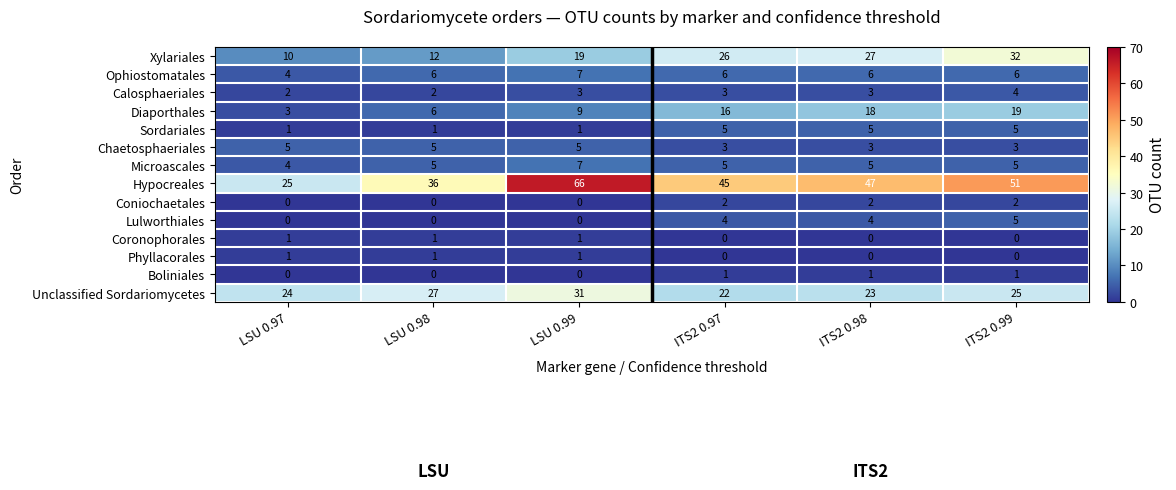

The Sordariales series shows 9 at ITS2 0.98. True or false?

False